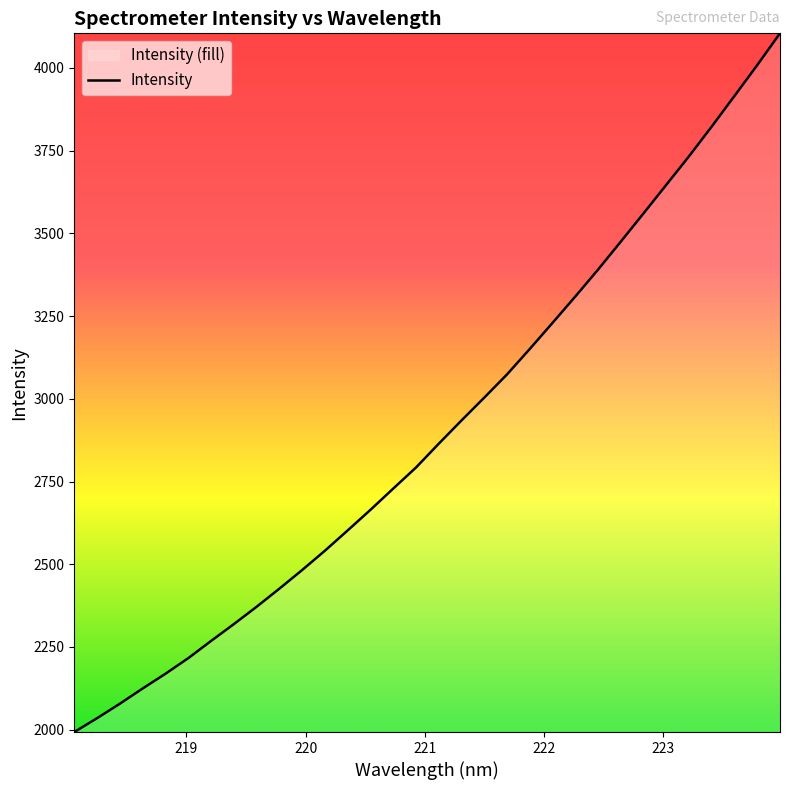

What is the greatest value displayed?

4104.3